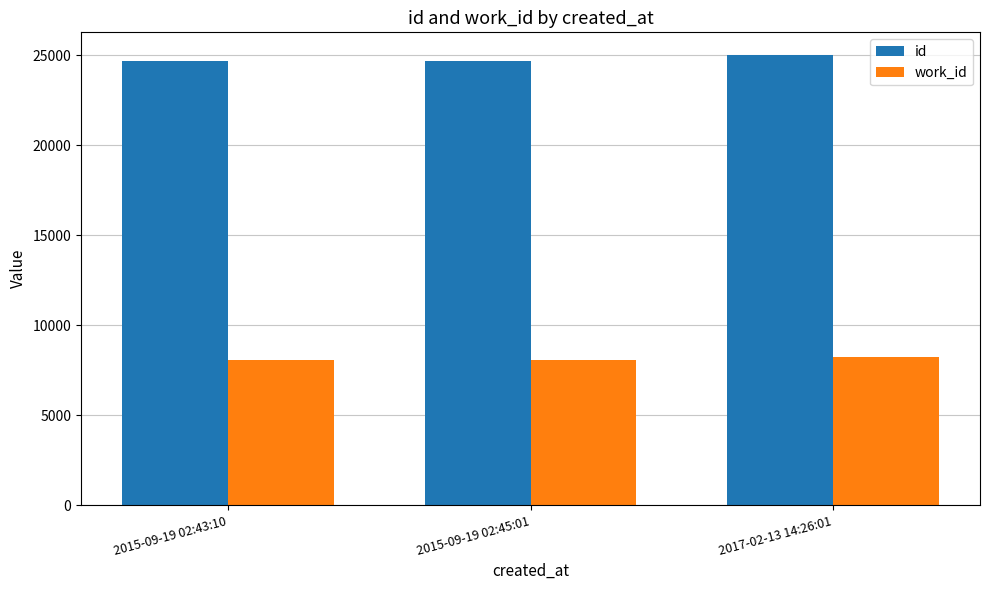

What is the highest value of the id series?

25016